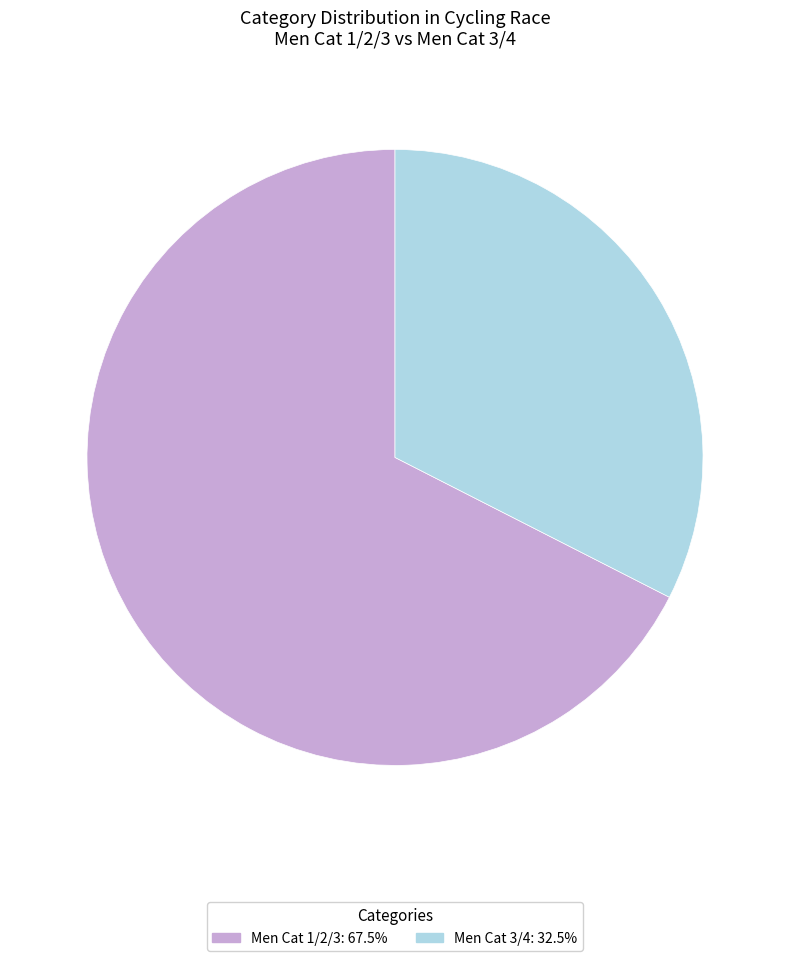

What is the ratio of the value at Men Cat 3/4: 32.5% to the value at Men Cat 1/2/3: 67.5%?

0.5